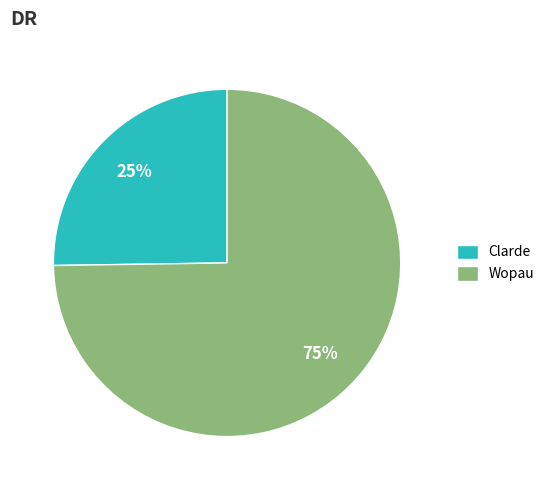

Which category has the biggest portion of the pie?

Wopau